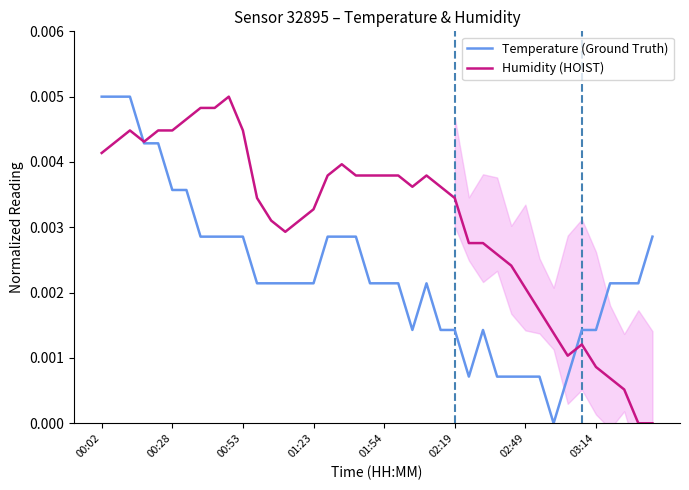

Which series has the widest spread of values?

Temperature (Ground Truth)